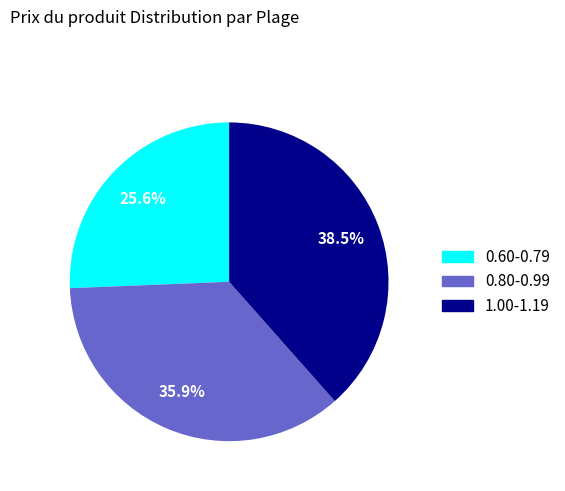

Does any single category account for the majority?

No